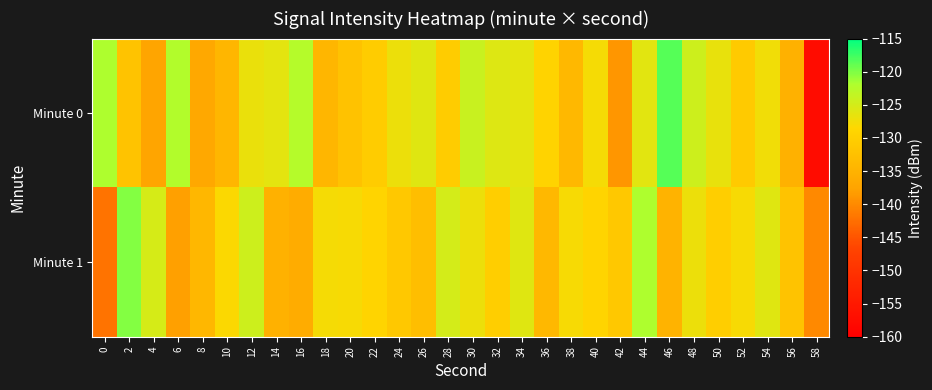

Which series has the largest total across all categories?

Minute 0